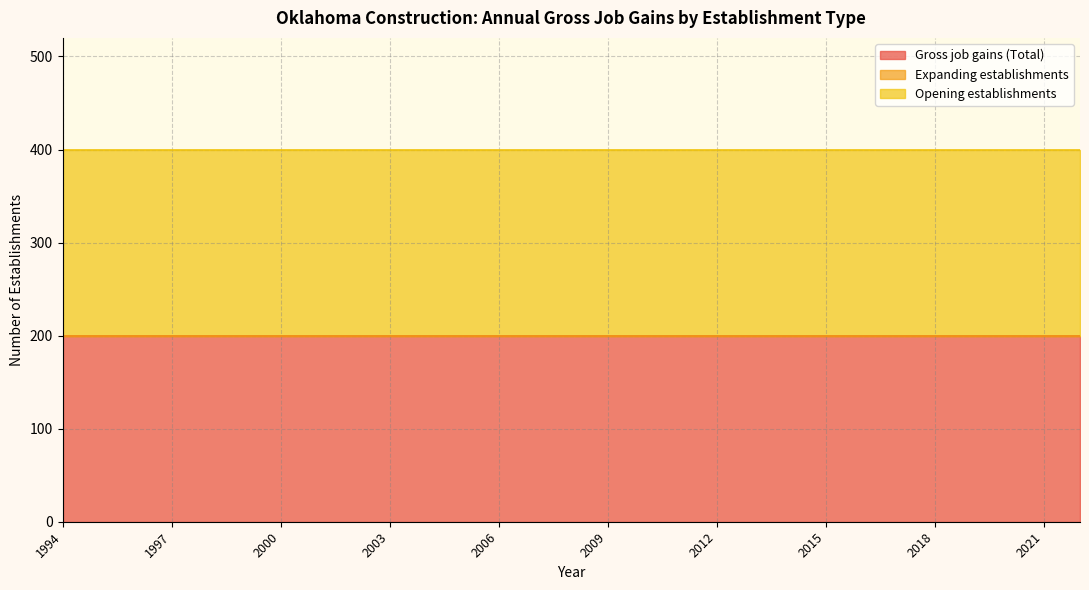

The Gross job gains (Total) series shows 200 at 2002. True or false?

True